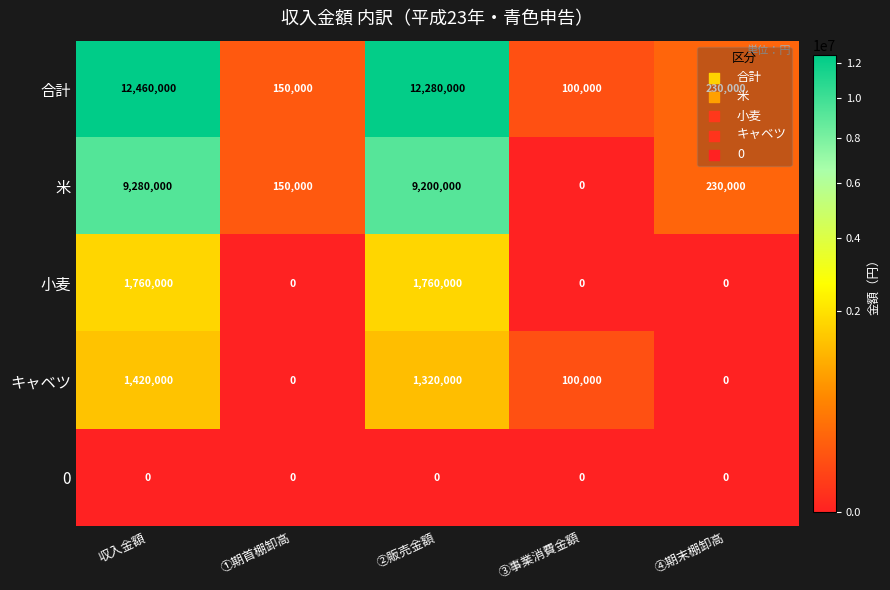

List the series in order of their peak value, highest first.

合計, 米, 小麦, キャベツ, 0